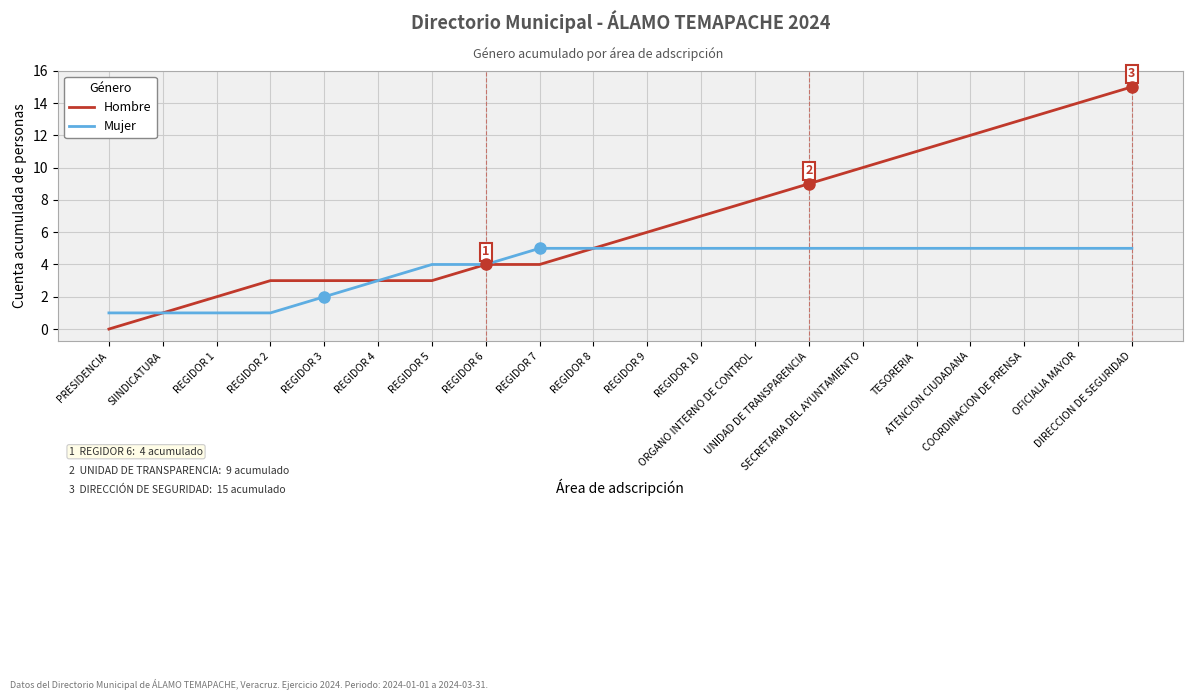

List the series in order of their overall mean, highest first.

Hombre, Mujer